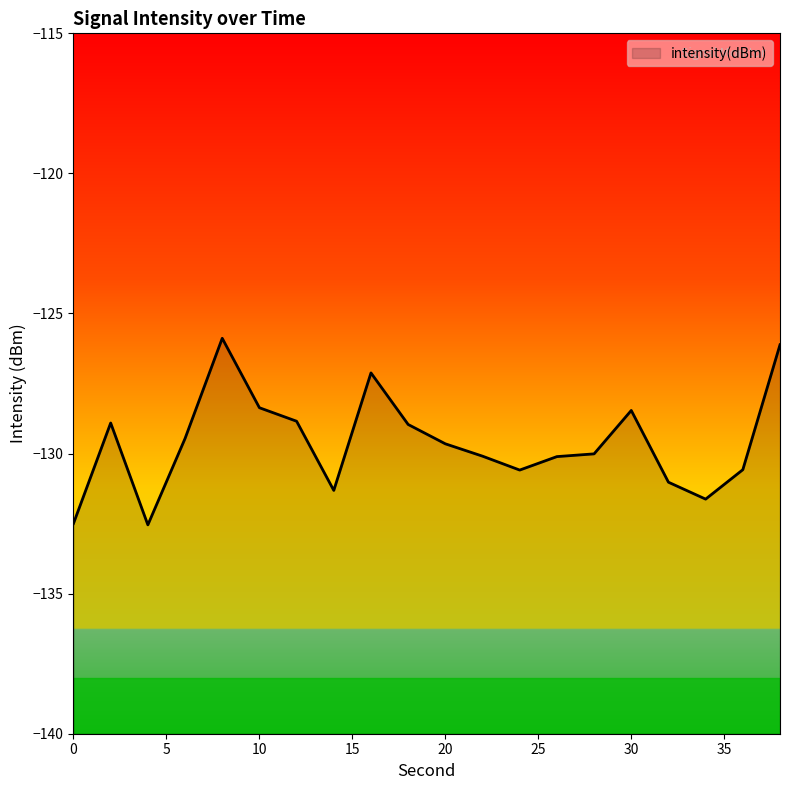

Which category has the lowest value across all series?

4